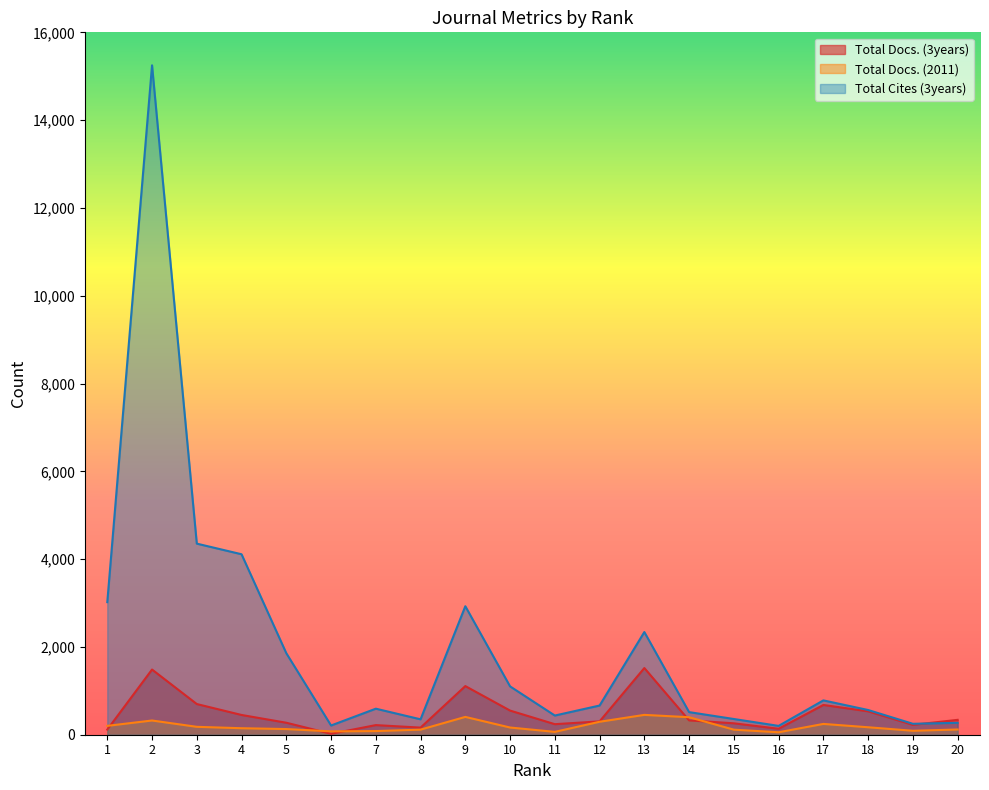

What is the average value of the Total Docs. (2011) series?

192